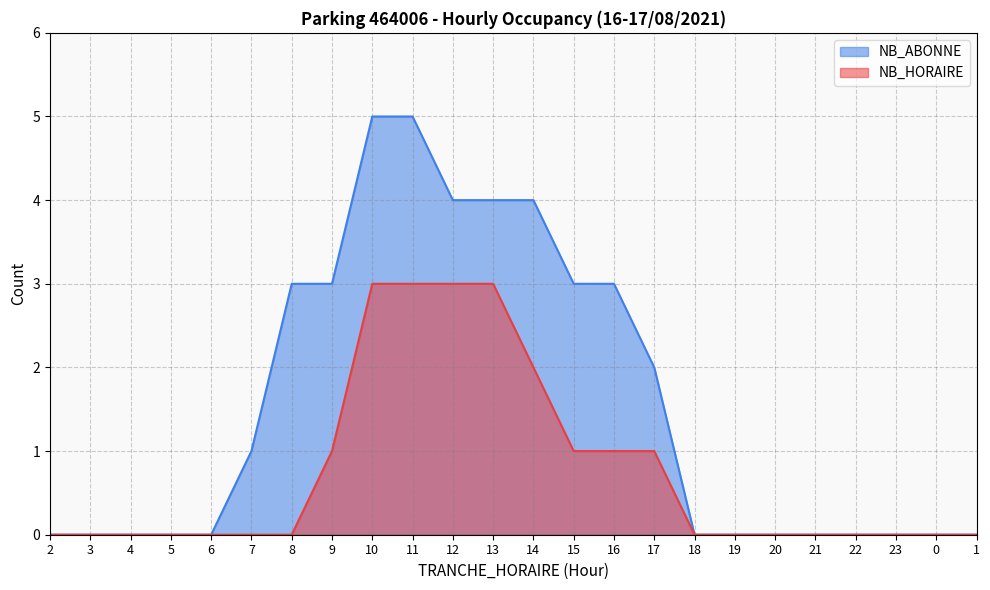

What are all the series names shown in the legend?

NB_ABONNE, NB_HORAIRE